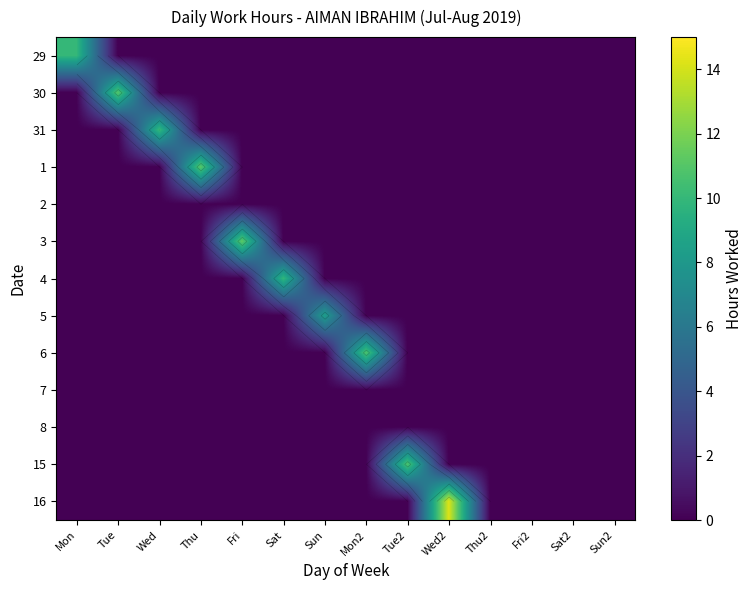

Count the 29 values in the range 0 to 1.

13